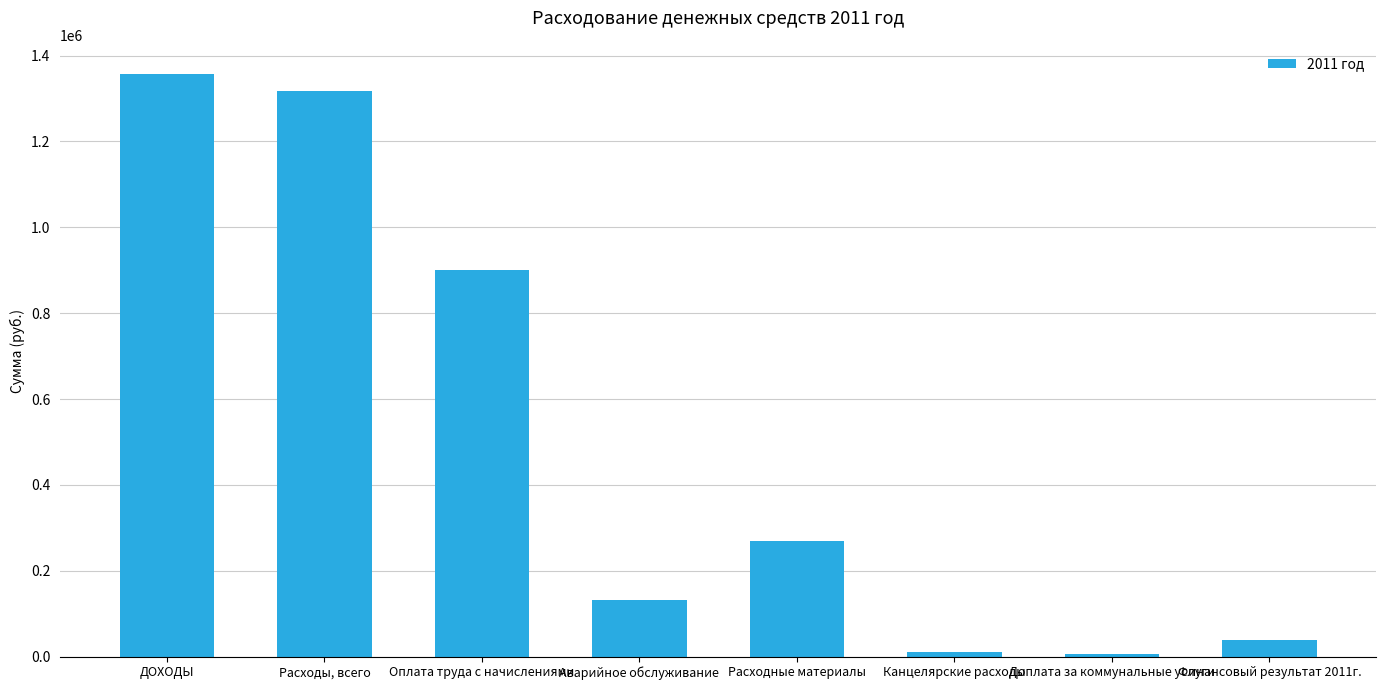

The chart shows a value of 11335.0 at Канцелярские расходы. True or false?

True